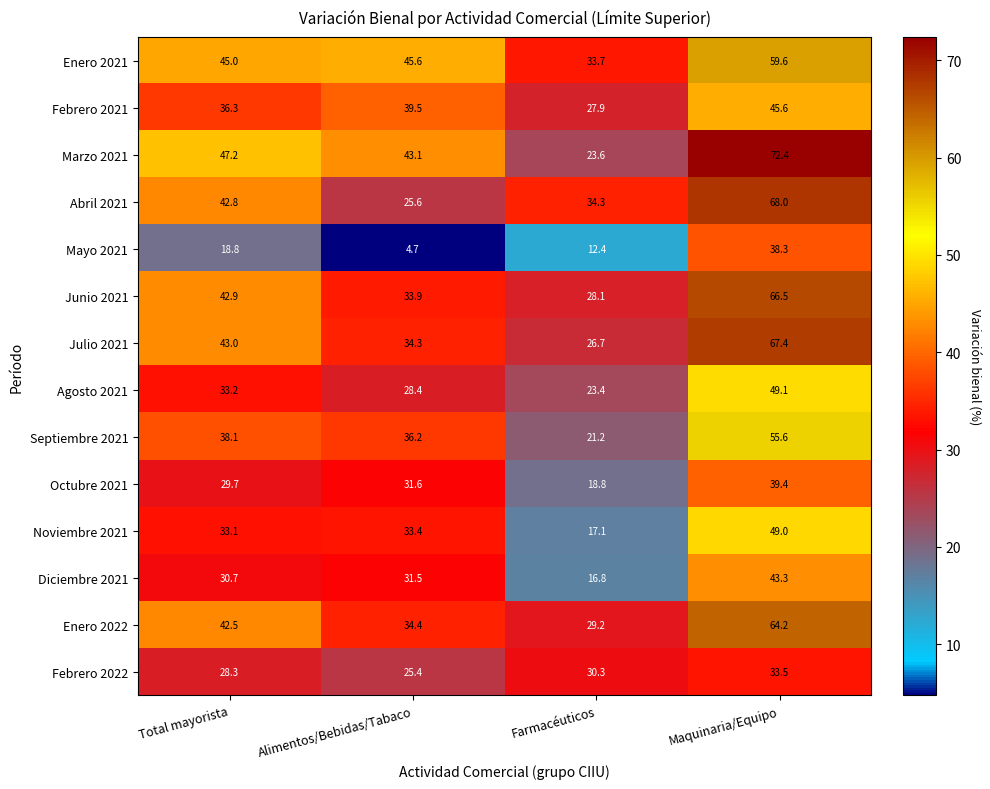

Rank the series by their maximum value, from highest to lowest.

Marzo 2021, Abril 2021, Julio 2021, Junio 2021, Enero 2022, Enero 2021, Septiembre 2021, Agosto 2021, Noviembre 2021, Febrero 2021, Diciembre 2021, Octubre 2021, Mayo 2021, Febrero 2022